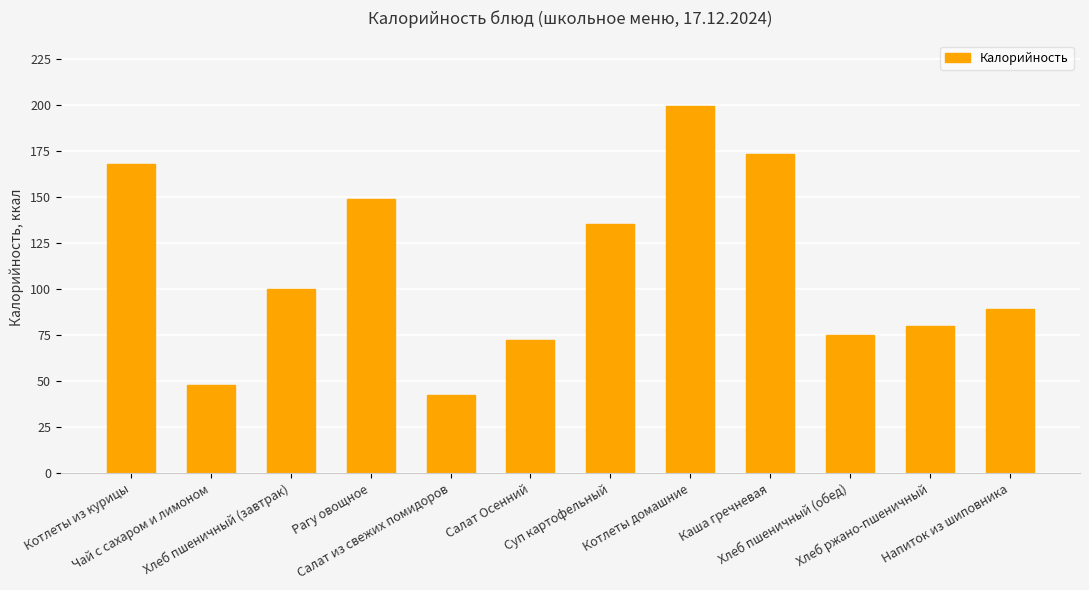

How many series are shown in this chart?

1